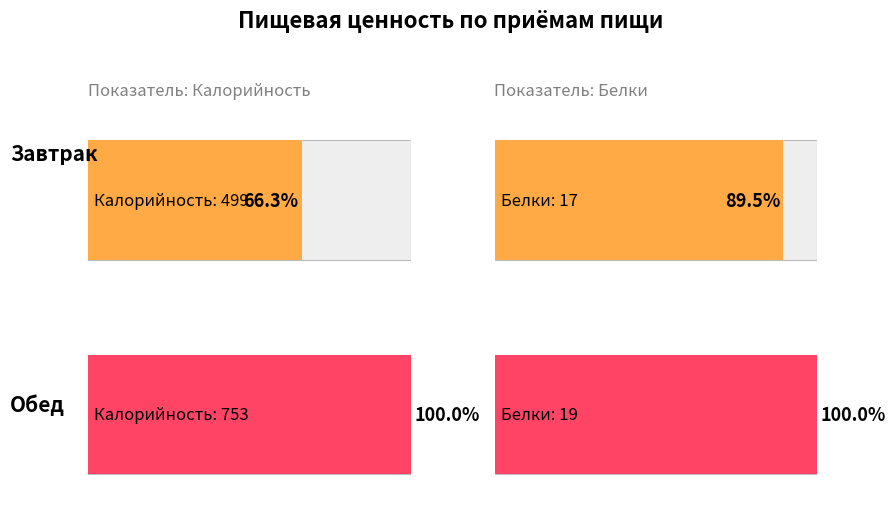

List the labels in order of Белки value, largest first.

Обед, Завтрак